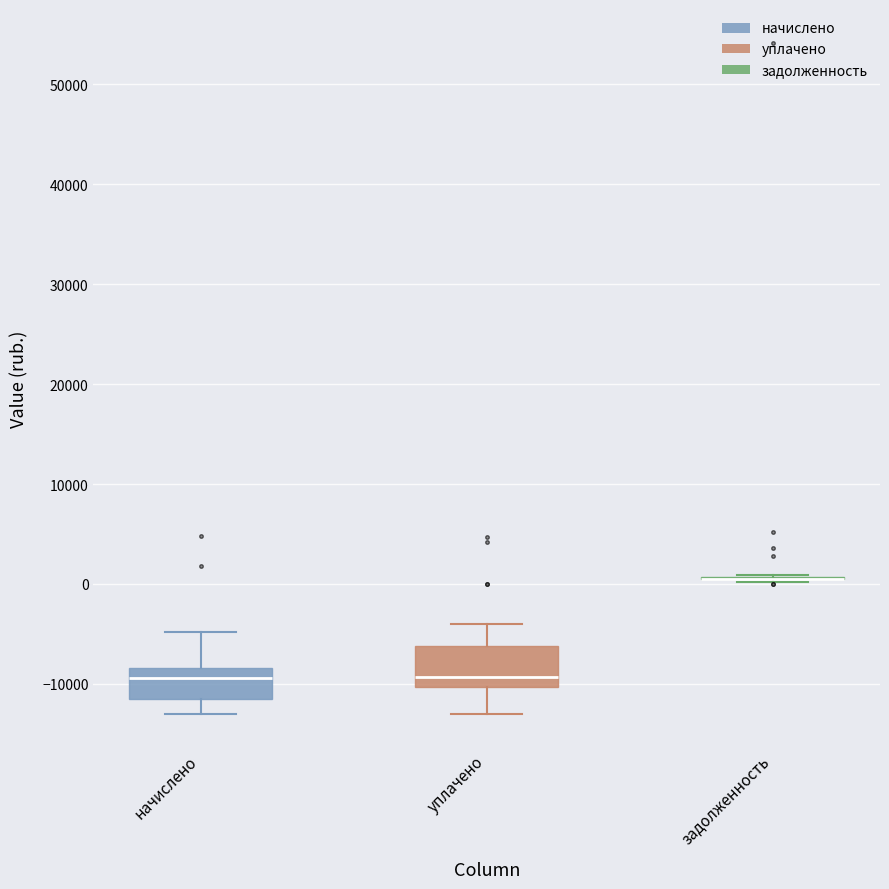

Reading left to right, read every box against the y-axis: the position of its median line, the range the box covers, and the ends of its whiskers. The values are not printed on the chart, so give them approximately, as read against the axis.

начислено: median -9000, box -12000 to -8000, whiskers -13000 to -5000
уплачено: median -9000, box -10000 to -6000, whiskers -13000 to -4000
задолженность: box collapsed to a line at 1000, whiskers 0 to 1000